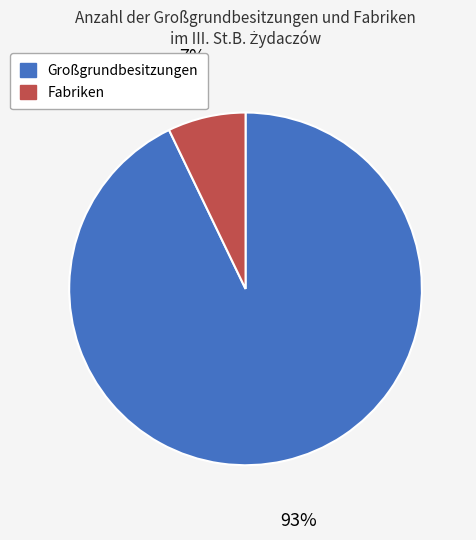

Is there a majority slice in this chart?

Yes